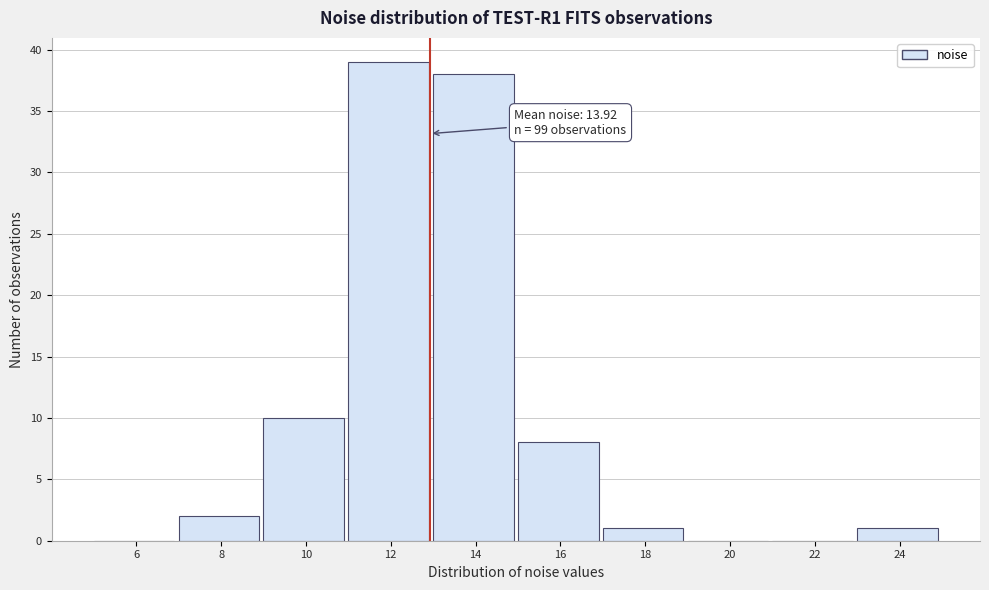

Reading left to right, extract all data points from this chart.

6=0	8=2	10=10	12=39	14=38	16=8	18=1	20=0	22=0	24=1